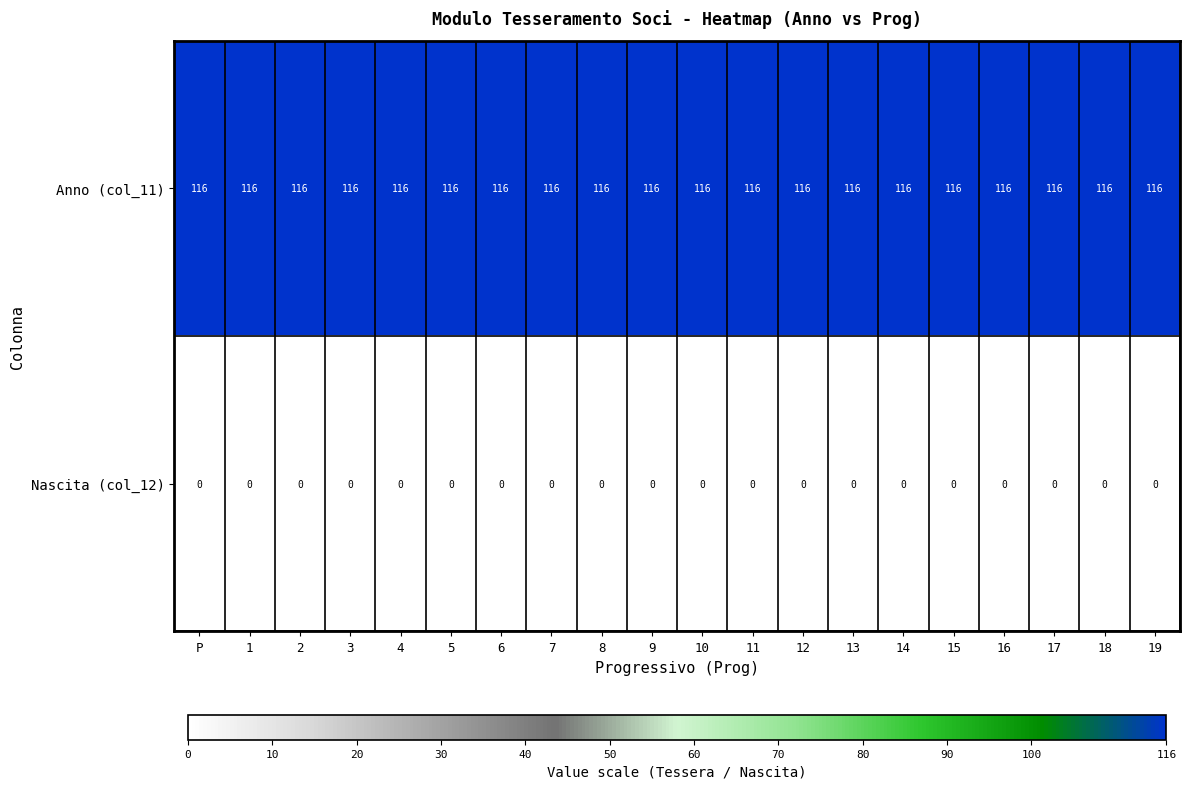

The Nascita (col_12) series shows 0 at P. True or false?

True